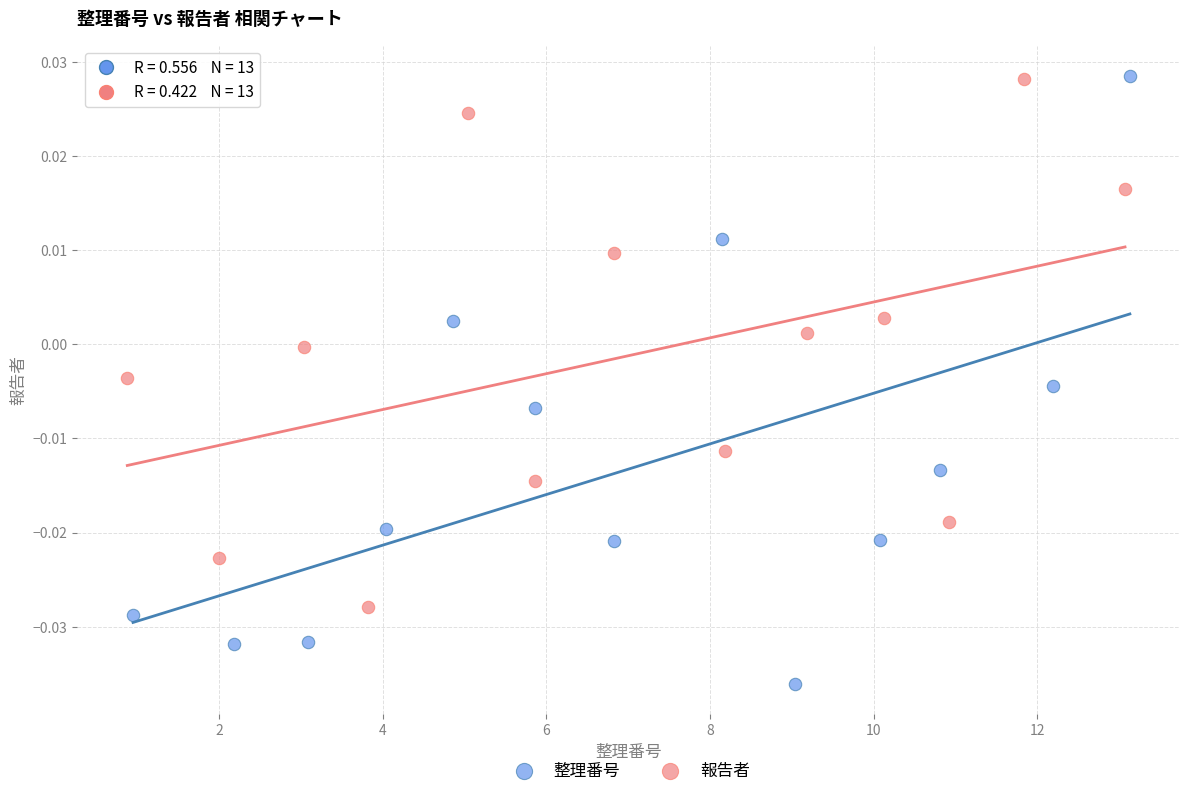

Which series has the widest spread of Y values?

整理番号